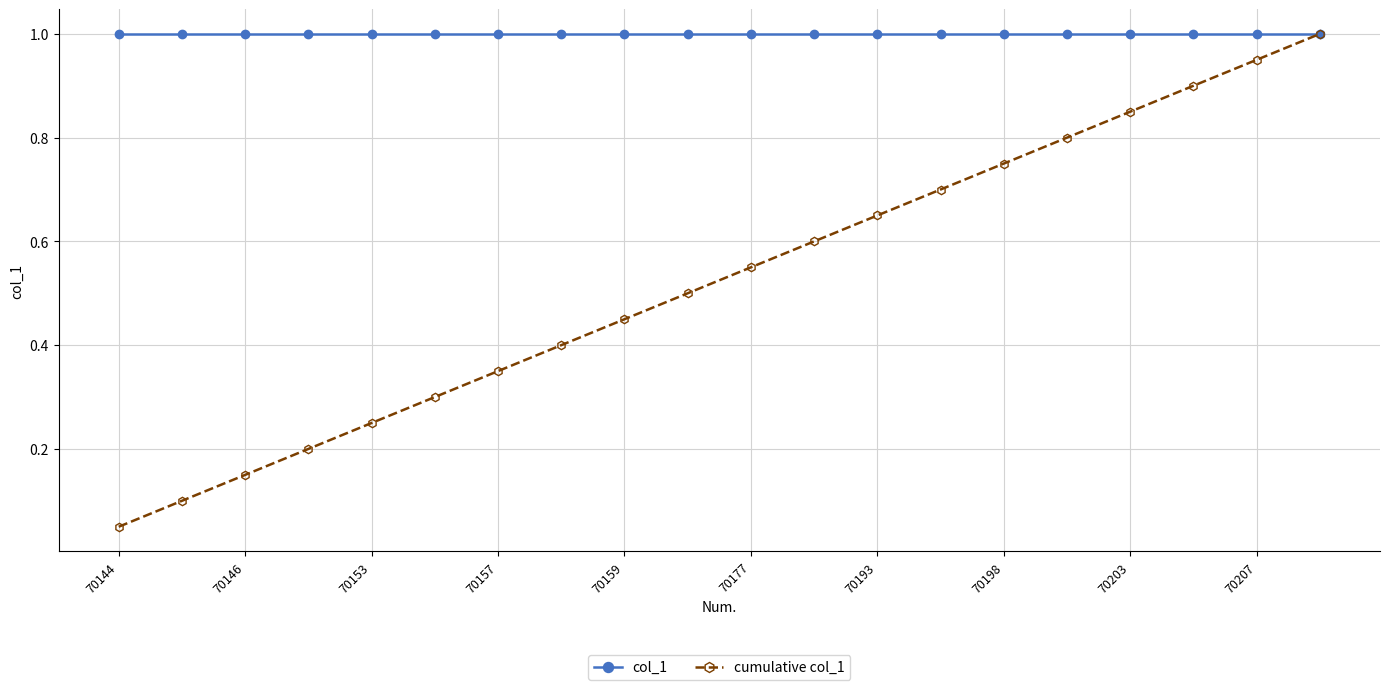

What is the maximum value shown in the chart?

1.0